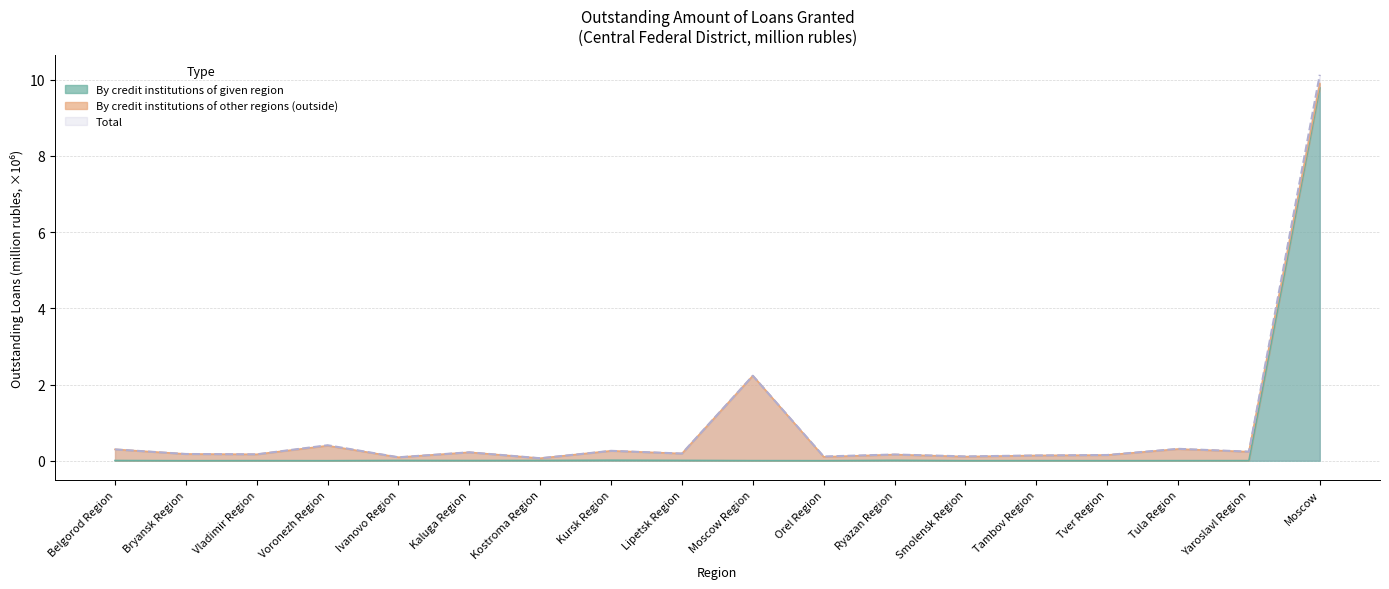

What is the greatest value displayed?

10.1